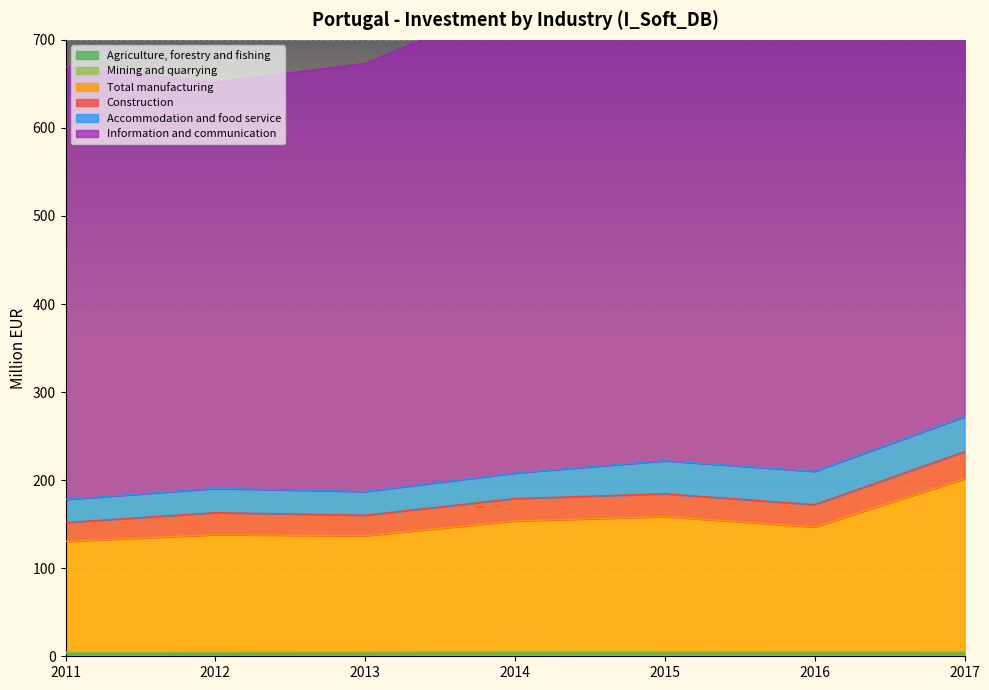

At which label is Accommodation and food service closest to 32?

2014